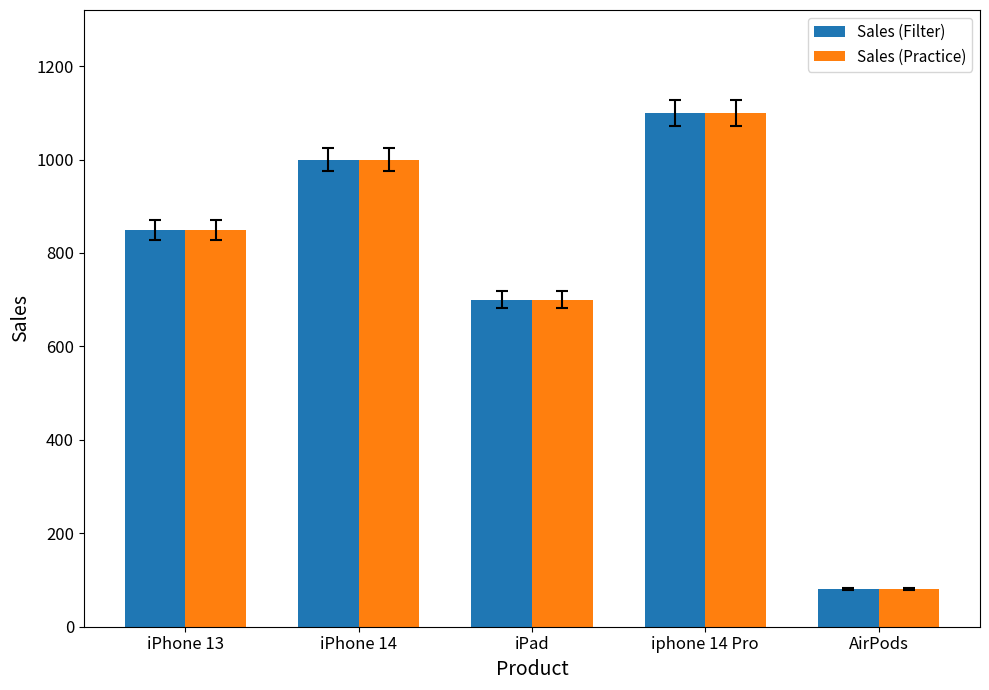

What is the difference between the maximum and second lowest values in the Sales (Practice) series?

400